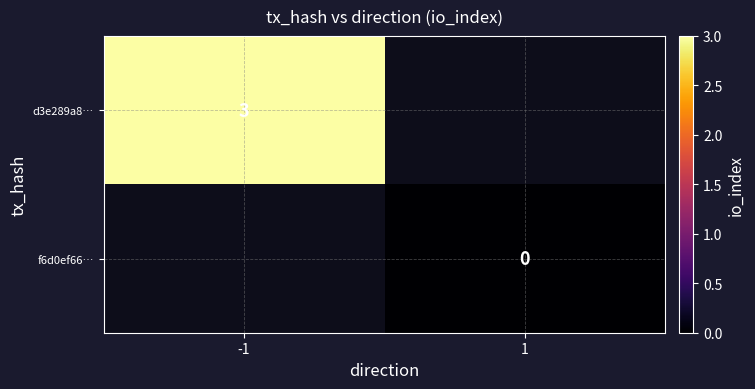

True or false: d3e289a8… has a value of 4 at -1.

False